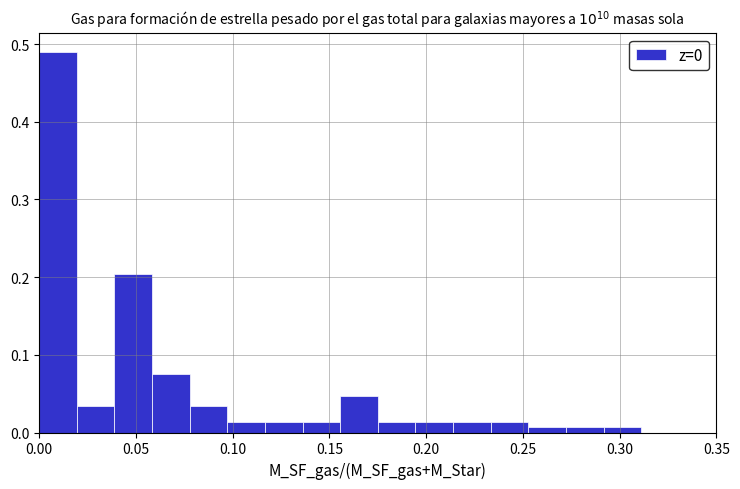

Around what value on the x-axis is the tallest bar? Give the approximate position of its centre, as read against the axis.

0.010